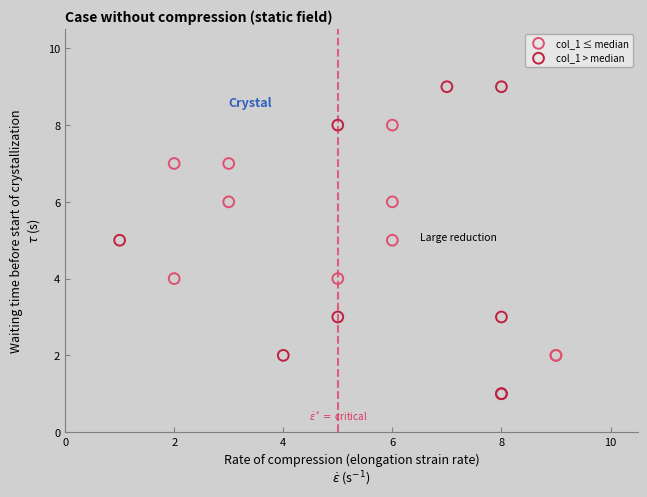

Which series has the widest spread of Y values?

col_1 > median